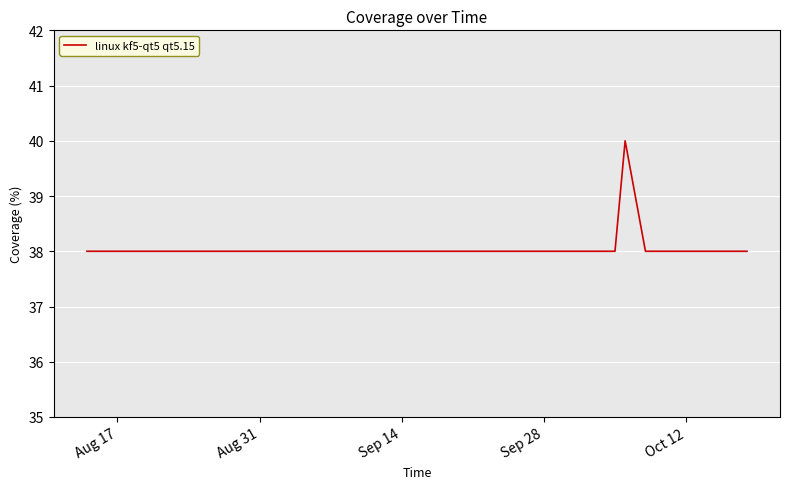

What is the greatest value displayed?

40